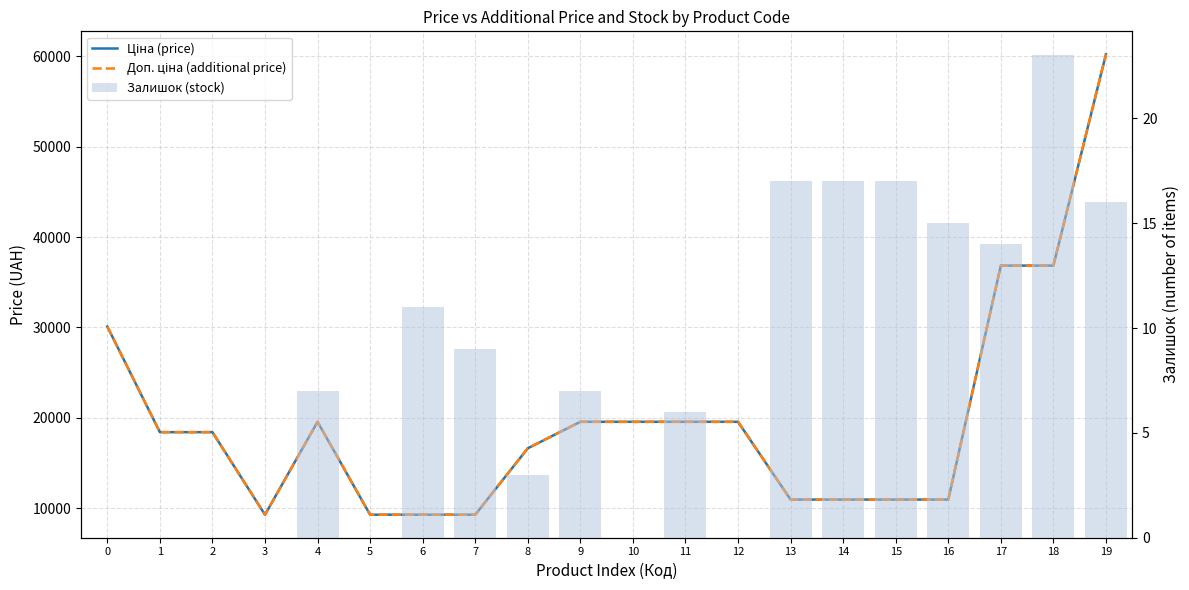

True or false: Доп. ціна (additional price) has a value of 49419.4 at 0.

False